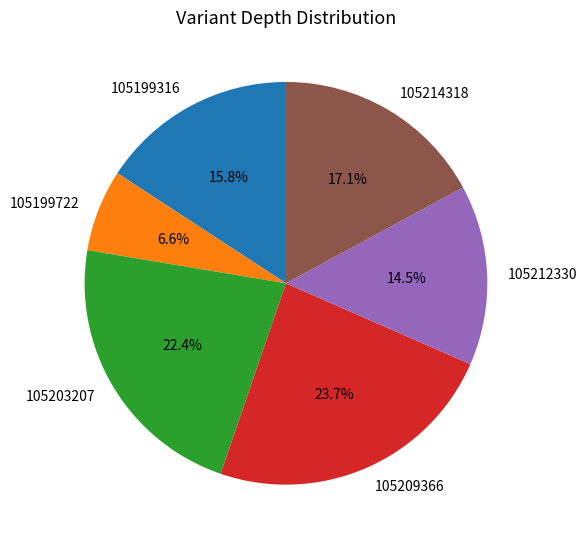

Between 105199722 and 105214318, which is larger?

105214318